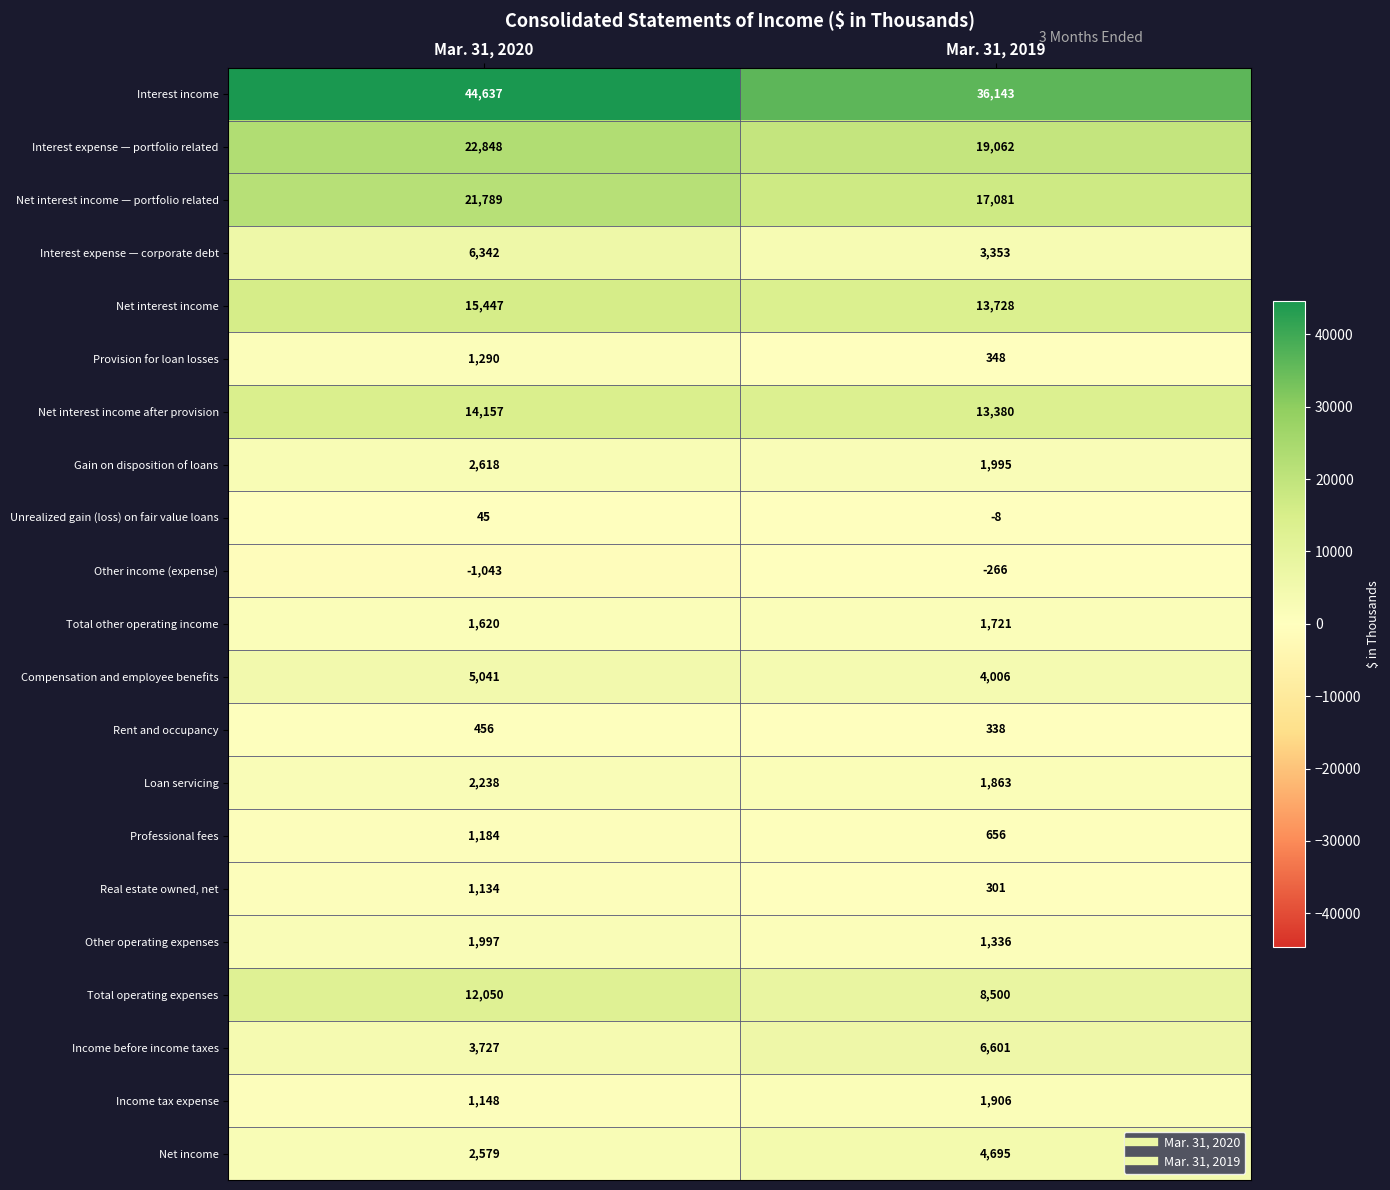

What value does the Real estate owned, net series have at Mar. 31, 2020, to the nearest 10?

1130